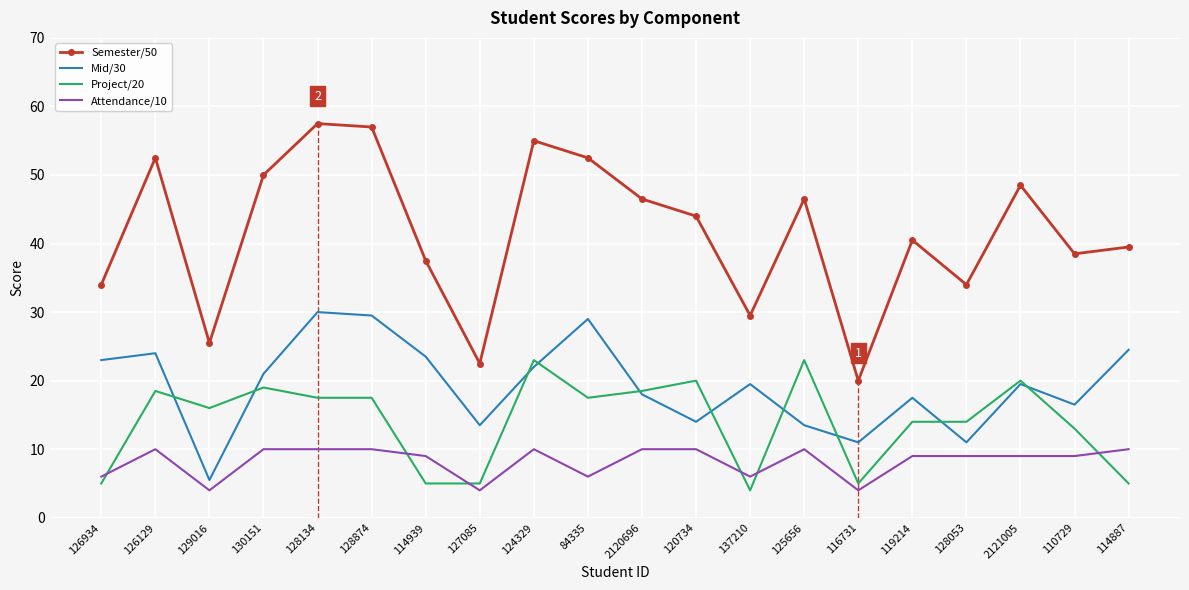

Is it true that Project/20 equals 24.1 at 126129?

False